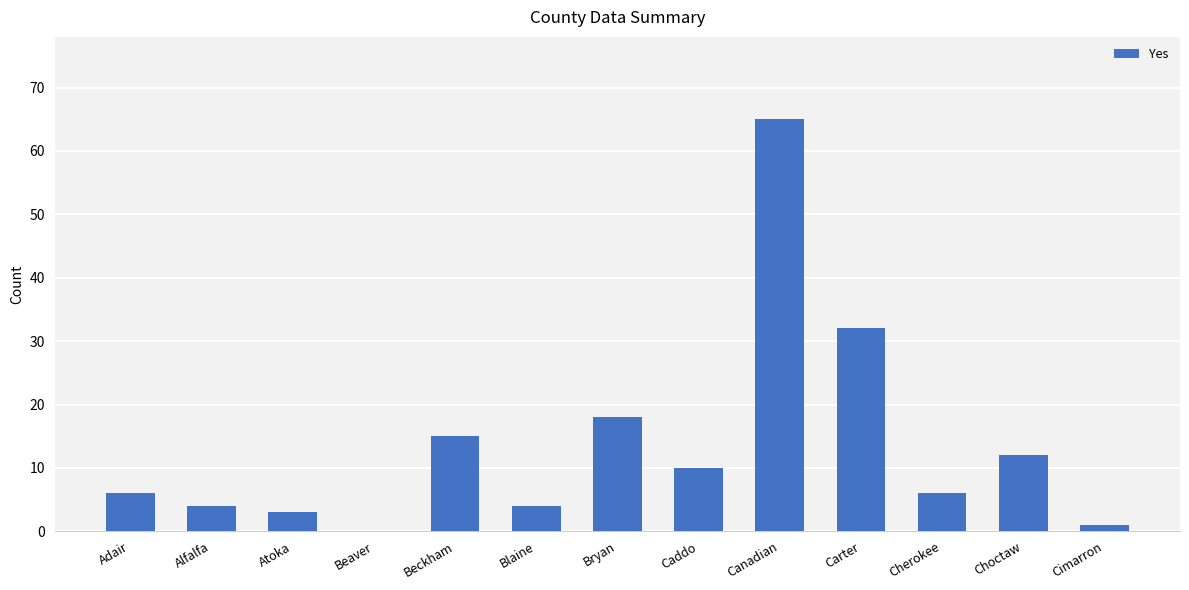

What is the sum of all values?

176